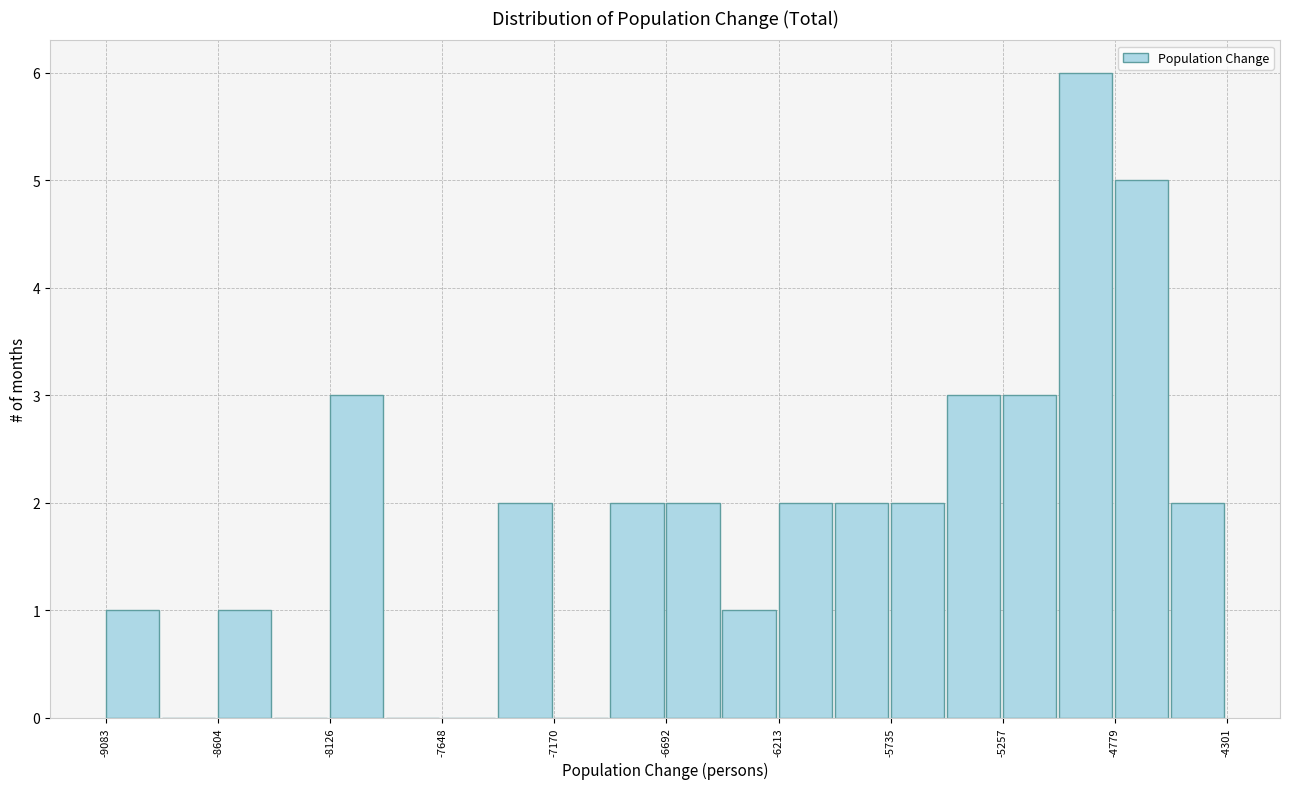

Over which range of the x-axis is the bar tallest?

-5000 to -4800